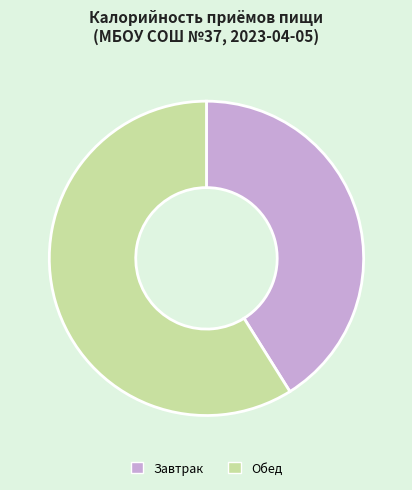

Do Обед and Завтрак together represent more than half of the pie?

Yes